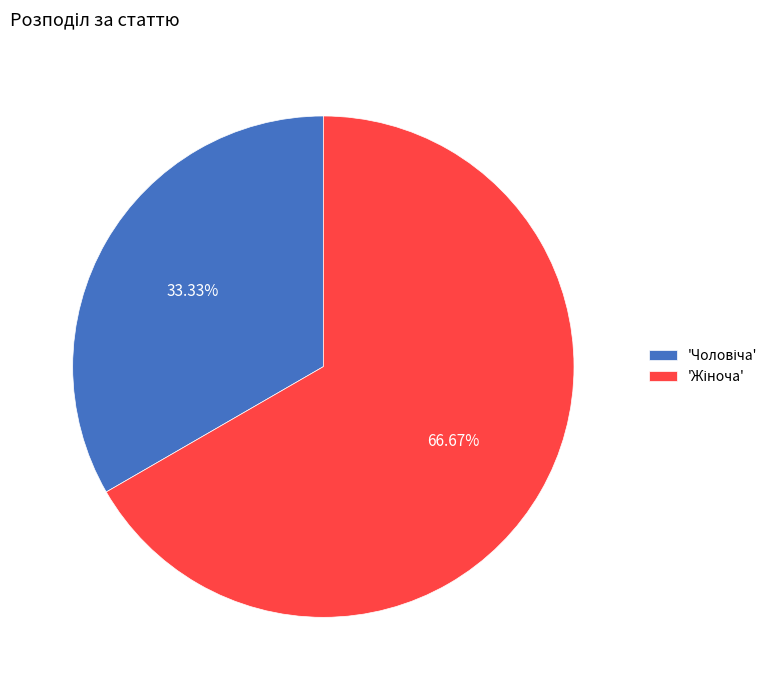

Is there any slice that represents more than half of the pie?

Yes